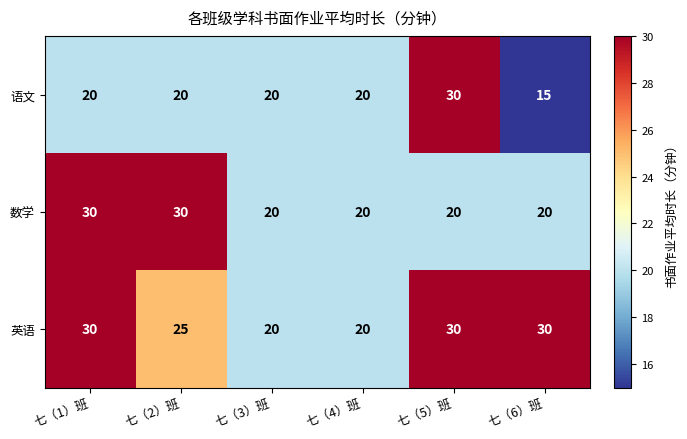

The value of 语文 at 七（5）班 is 47. True or false?

False